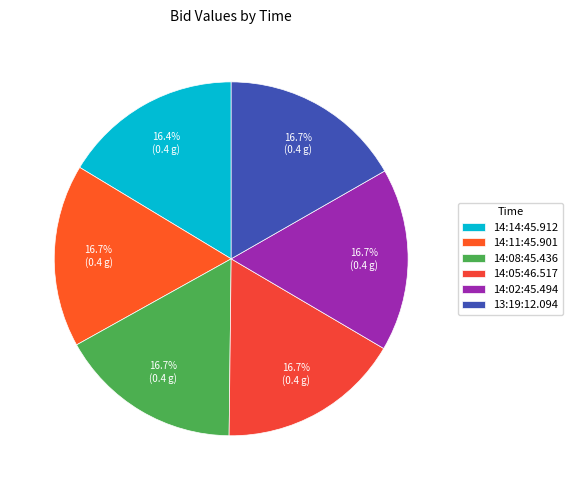

Does 14:11:45.901 account for over 50% of the chart?

No